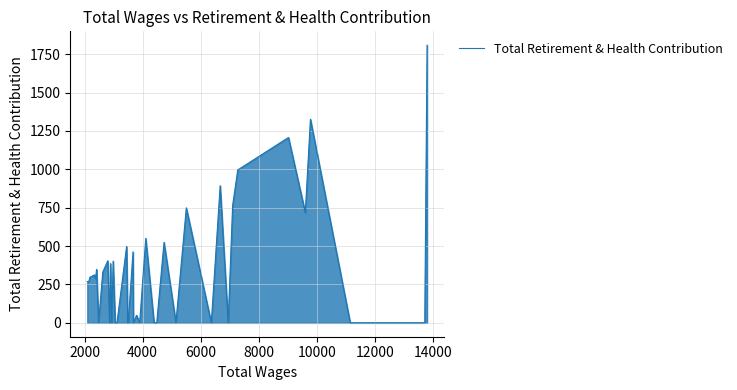

What is the maximum value shown in the chart?

1808